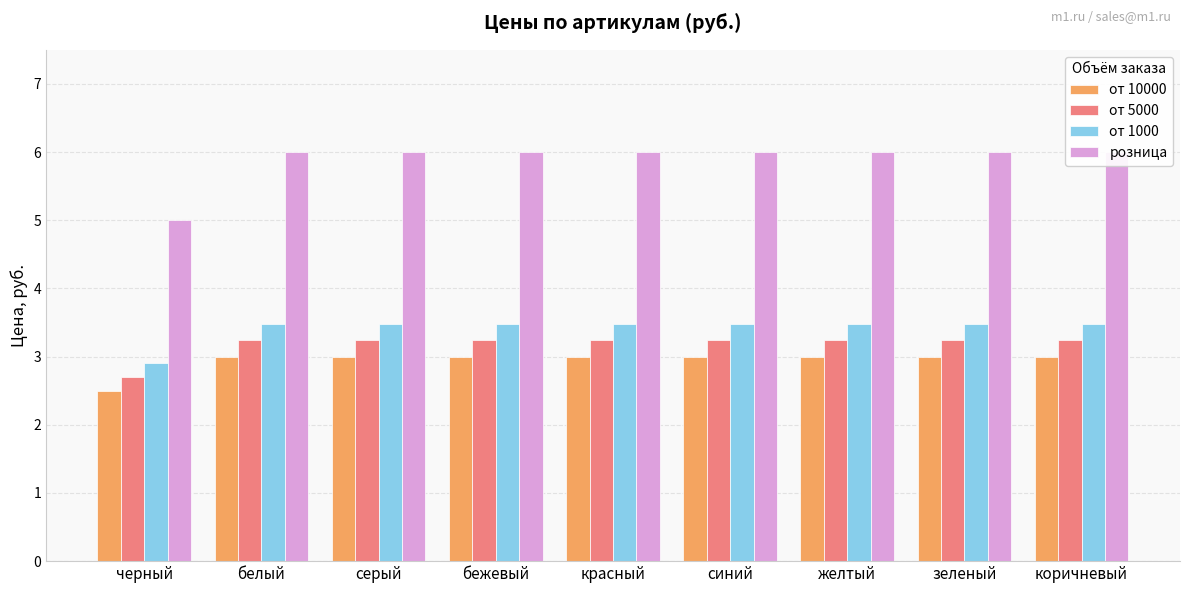

Is it true that от 5000 equals 2.7 at черный?

True